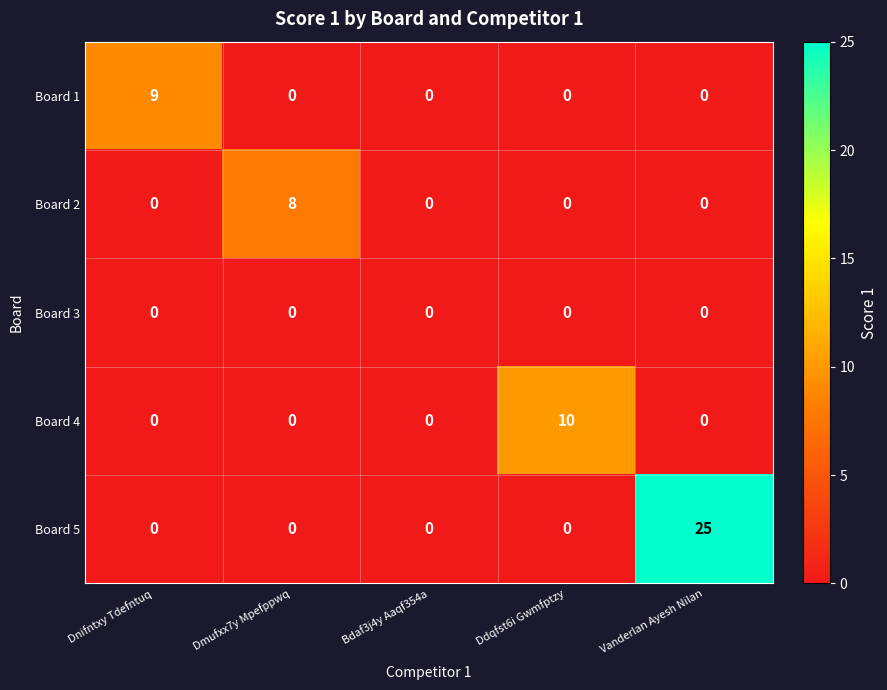

Reading left to right, extract all data points from this chart.

Board 1: Dnifntxy Tdefntuq=9	Dmufxx7y Mpefppwq=0	Bdaf3j4y Aaqf354a=0	Ddqfst6i Gwmfptzy=0	Vanderlan Ayesh Nilan=0
Board 2: Dnifntxy Tdefntuq=0	Dmufxx7y Mpefppwq=8	Bdaf3j4y Aaqf354a=0	Ddqfst6i Gwmfptzy=0	Vanderlan Ayesh Nilan=0
Board 3: Dnifntxy Tdefntuq=0	Dmufxx7y Mpefppwq=0	Bdaf3j4y Aaqf354a=0	Ddqfst6i Gwmfptzy=0	Vanderlan Ayesh Nilan=0
Board 4: Dnifntxy Tdefntuq=0	Dmufxx7y Mpefppwq=0	Bdaf3j4y Aaqf354a=0	Ddqfst6i Gwmfptzy=10	Vanderlan Ayesh Nilan=0
Board 5: Dnifntxy Tdefntuq=0	Dmufxx7y Mpefppwq=0	Bdaf3j4y Aaqf354a=0	Ddqfst6i Gwmfptzy=0	Vanderlan Ayesh Nilan=25